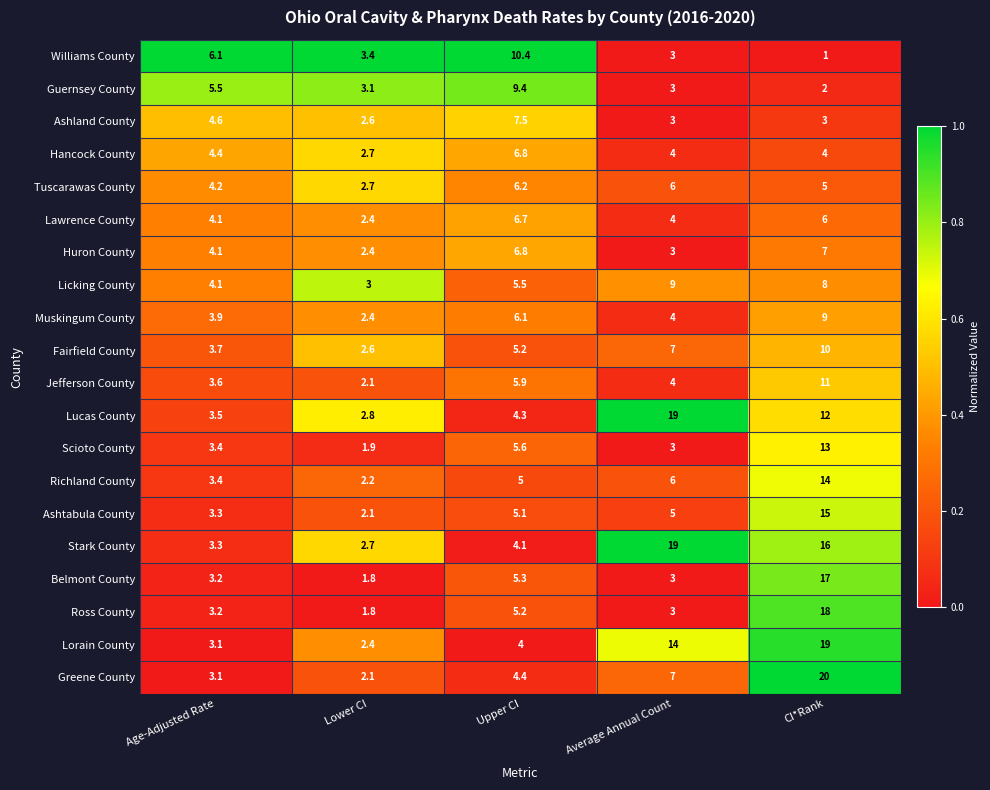

What is the total value across all series at Average Annual Count?

129.0